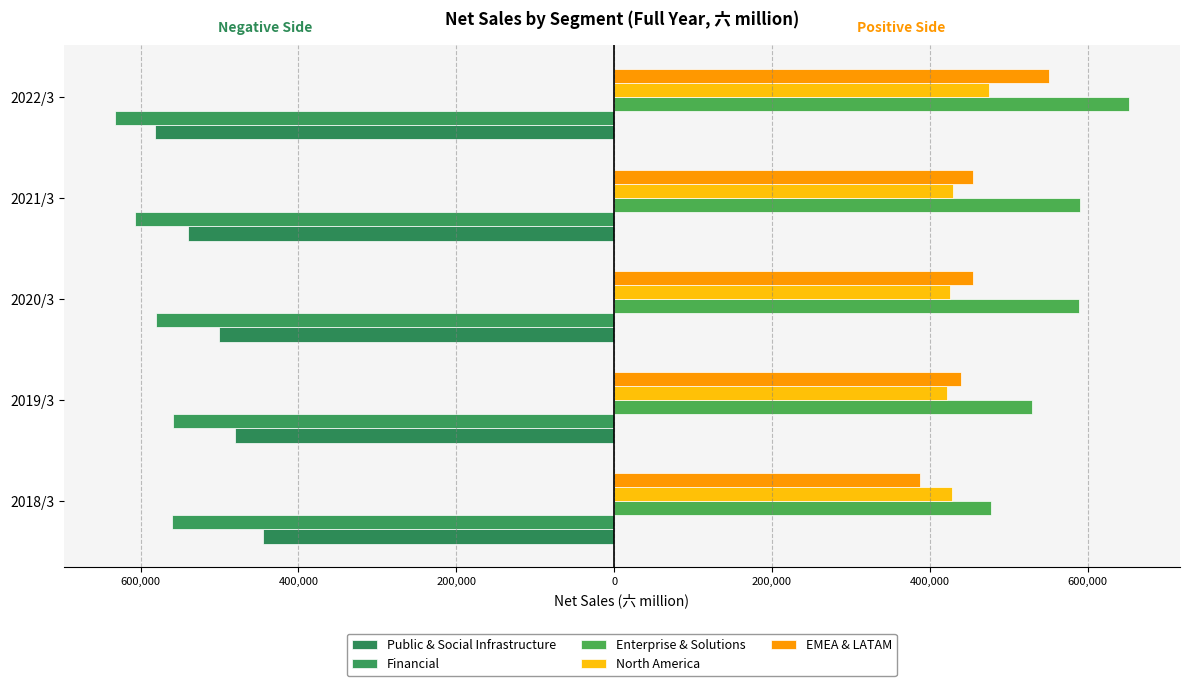

What is the minimum value shown in the chart?

-633063